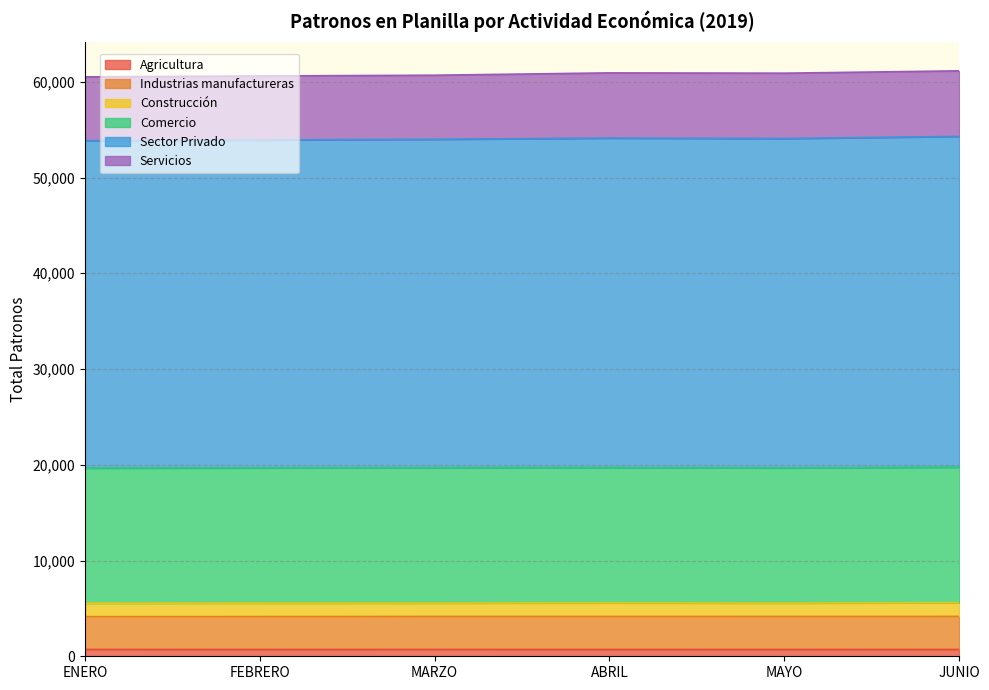

Does the chart have visible grid lines?

Yes